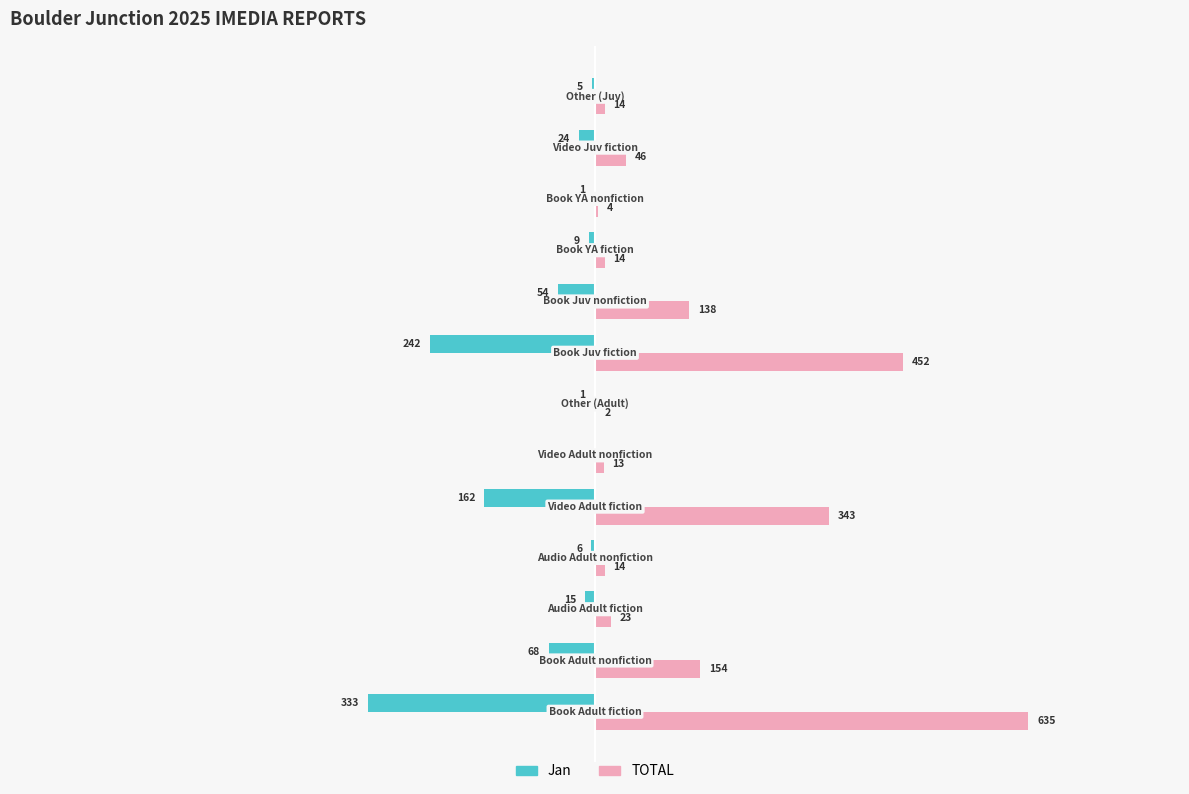

Which series has the largest total across all categories?

TOTAL